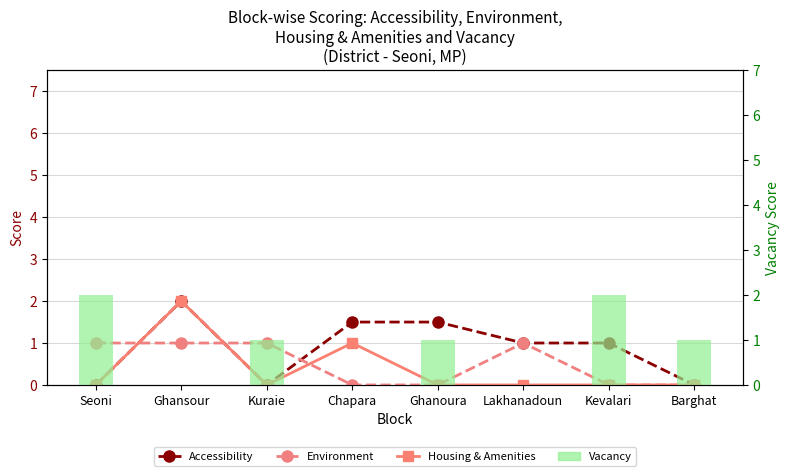

Which series changed the most between Seoni and Kuraie?

Vacancy